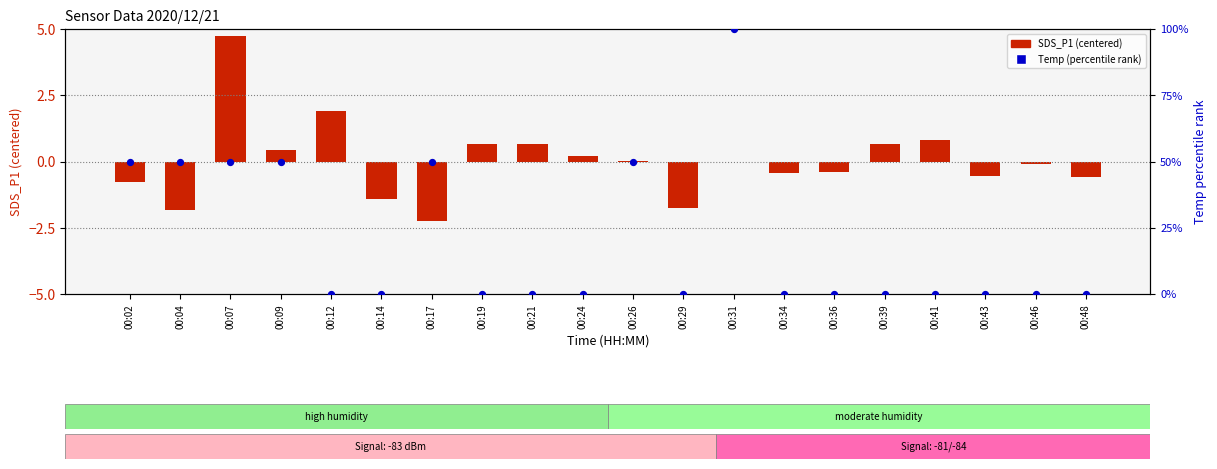

What are all the series names shown in the legend?

SDS_P1 (centered), Temp (percentile rank)